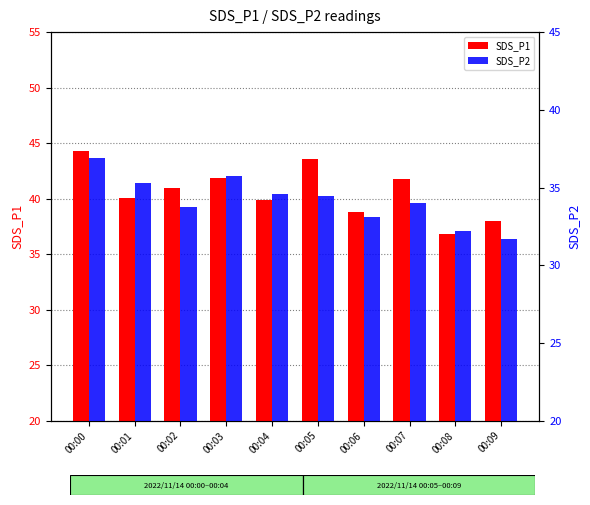

At which label does SDS_P1 reach its peak?

00:00